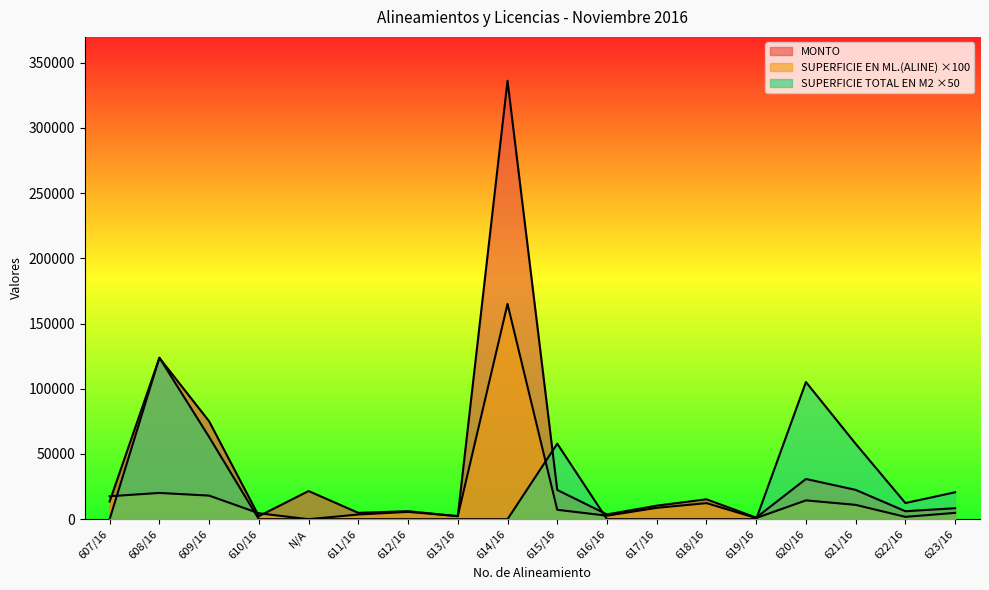

Where do MONTO and SUPERFICIE EN ML.(ALINE) first cross each other?

607/16 and 608/16